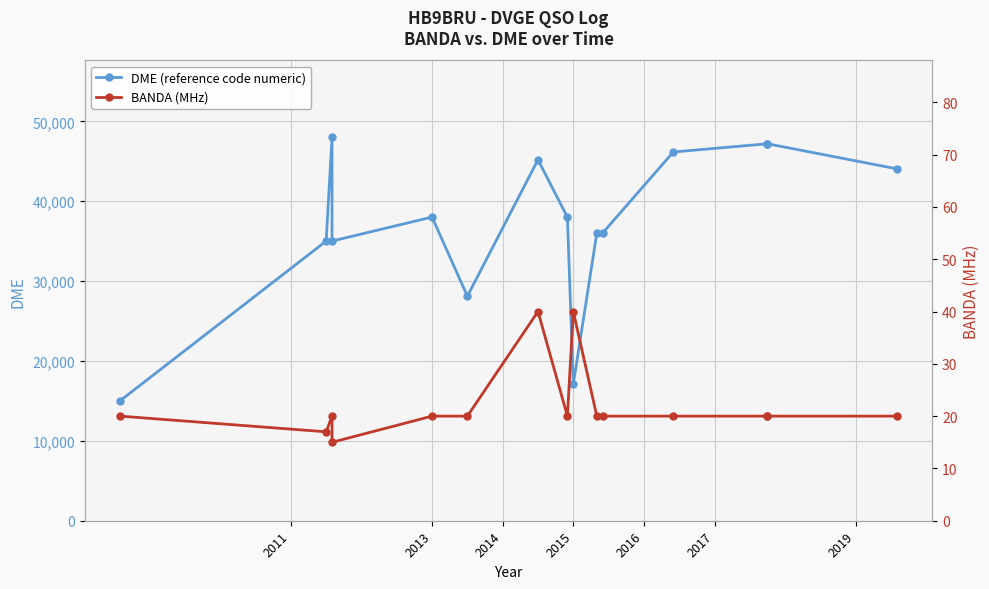

What is the value of the BANDA (MHz) point at the 5th from the left?

20